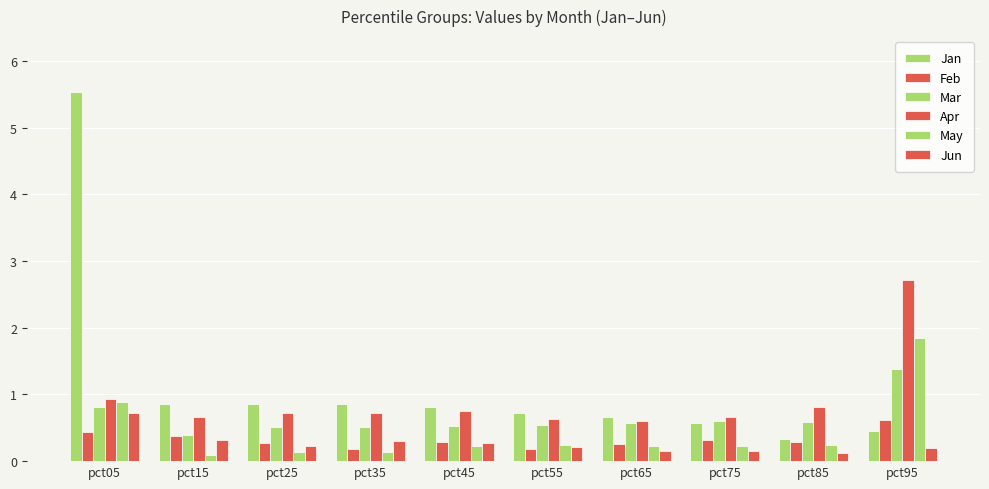

Which series has the widest spread of values?

Jan